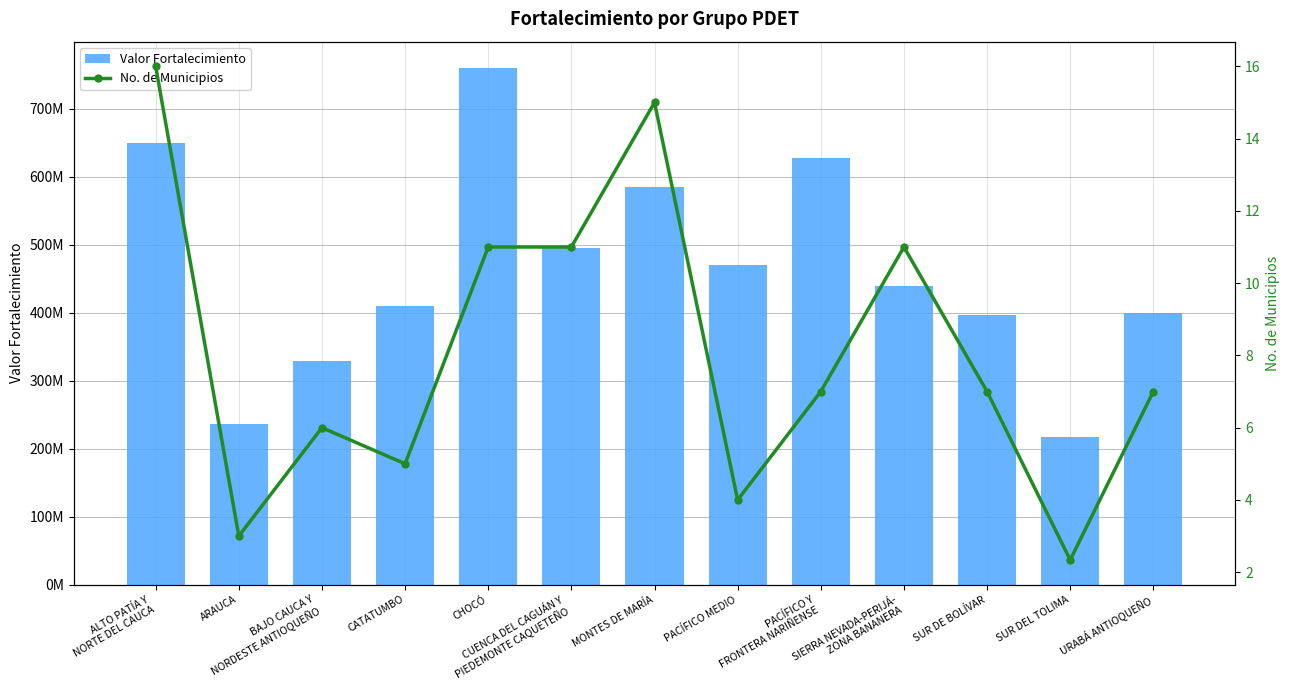

Reading left to right, list all the values displayed in this chart.

Valor Fortalecimiento: ALTO PATÍA Y
NORTE DEL CAUCA=650332564.4	ARAUCA=236830600.6	BAJO CAUCA Y
NORDESTE ANTIOQUEÑO=329250253.8	CATATUMBO=409421527.8	CHOCÓ=760988127.9	CUENCA DEL CAGUÁN Y
PIEDEMONTE CAQUETEÑO=494816610.5	MONTES DE MARÍA=584982473.5	PACÍFICO MEDIO=469856501.5	PACÍFICO Y
FRONTERA NARIÑENSE=628136540.3	SIERRA NEVADA-PERIJÁ-
ZONA BANANERA=439877028.2	SUR DE BOLÍVAR=396633023.9	SUR DEL TOLIMA=217921612.9	URABÁ ANTIOQUEÑO=399717292.0
No. de Municipios: ALTO PATÍA Y
NORTE DEL CAUCA=16.0	ARAUCA=3.0	BAJO CAUCA Y
NORDESTE ANTIOQUEÑO=6.0	CATATUMBO=5.0	CHOCÓ=11.0	CUENCA DEL CAGUÁN Y
PIEDEMONTE CAQUETEÑO=11.0	MONTES DE MARÍA=15.0	PACÍFICO MEDIO=4.0	PACÍFICO Y
FRONTERA NARIÑENSE=7.0	SIERRA NEVADA-PERIJÁ-
ZONA BANANERA=11.0	SUR DE BOLÍVAR=7.0	SUR DEL TOLIMA=2.3	URABÁ ANTIOQUEÑO=7.0